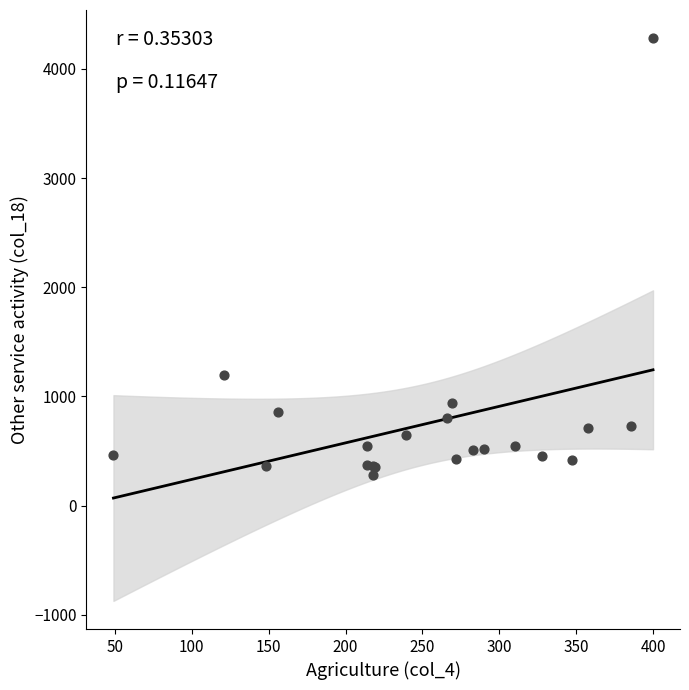

What Y value in the scatter plot is closest to 2279?

1193